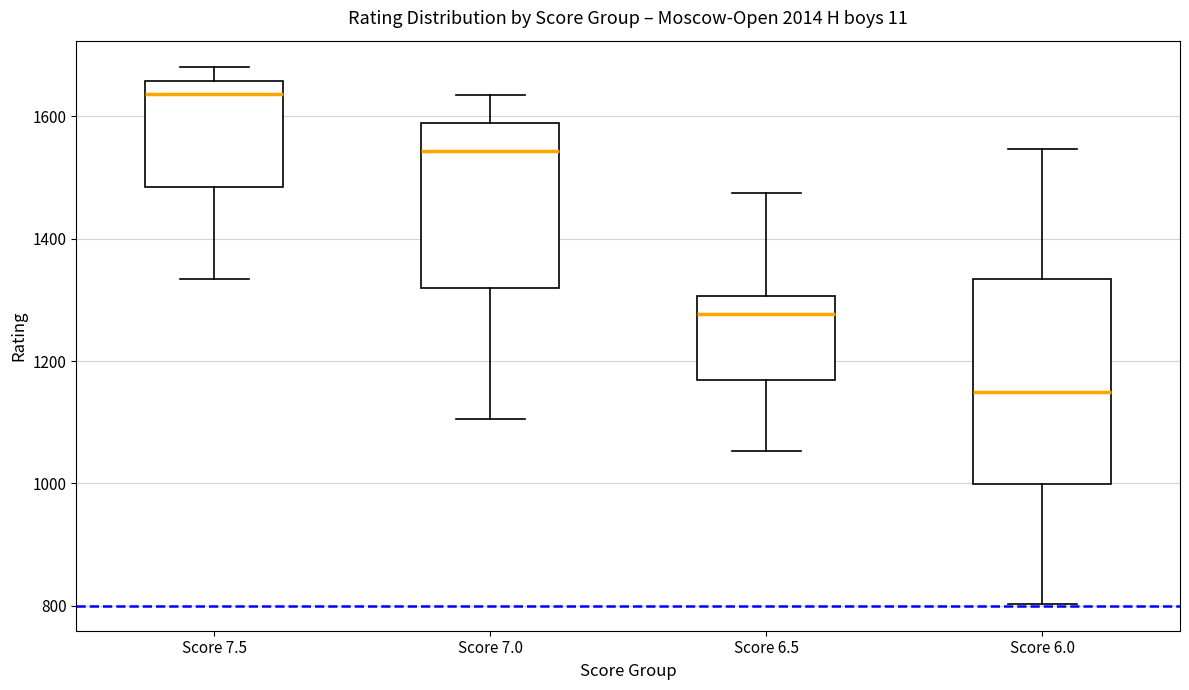

Reading left to right, read every box against the y-axis: the position of its median line, the range the box covers, and the ends of its whiskers. The values are not printed on the chart, so give them approximately, as read against the axis.

Score 7.5: median 1640, box 1480 to 1660, whiskers 1340 to 1680
Score 7.0: median 1540, box 1320 to 1580, whiskers 1100 to 1640
Score 6.5: median 1280, box 1160 to 1300, whiskers 1060 to 1480
Score 6.0: median 1160, box 1000 to 1340, whiskers 800 to 1540